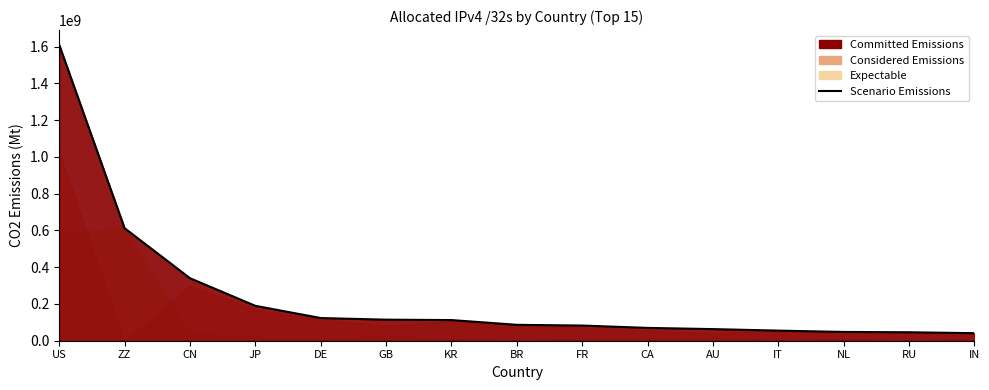

Approximately how many times larger is the value at RU compared to BR?

0.5